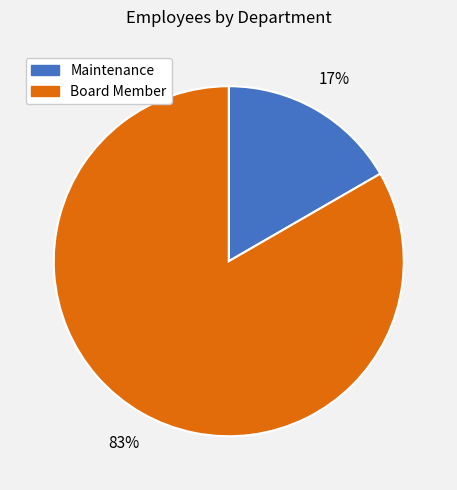

Count the number of slices in the pie.

2